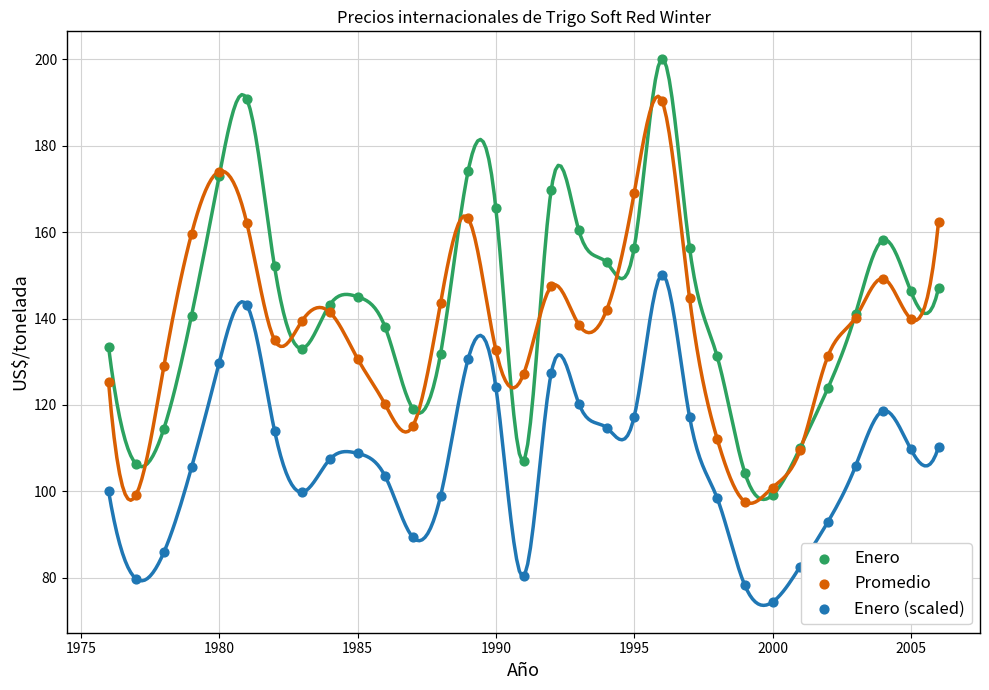

What is the X range (max minus min) for the scatter plot?

30.0